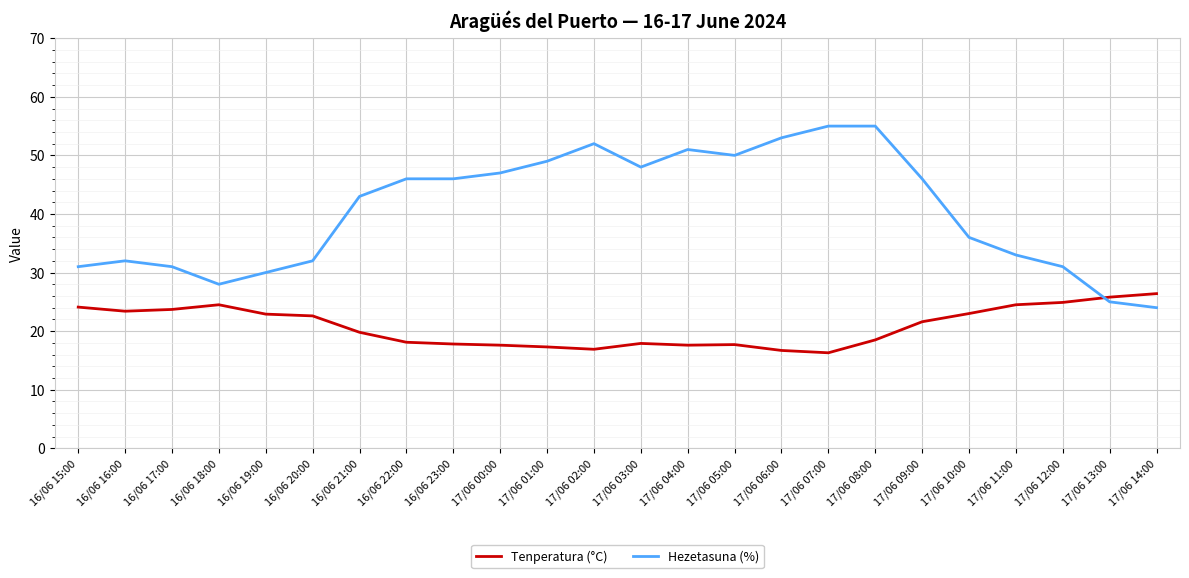

Which series changed the most between 17/06 01:00 and 17/06 10:00?

Hezetasuna (%)